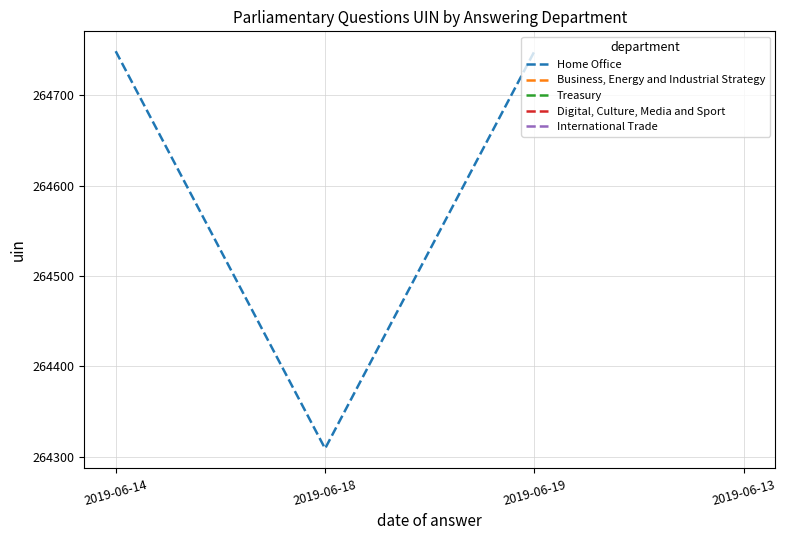

What is the sum of the values at 2019-06-18 and 2019-06-14?

529058